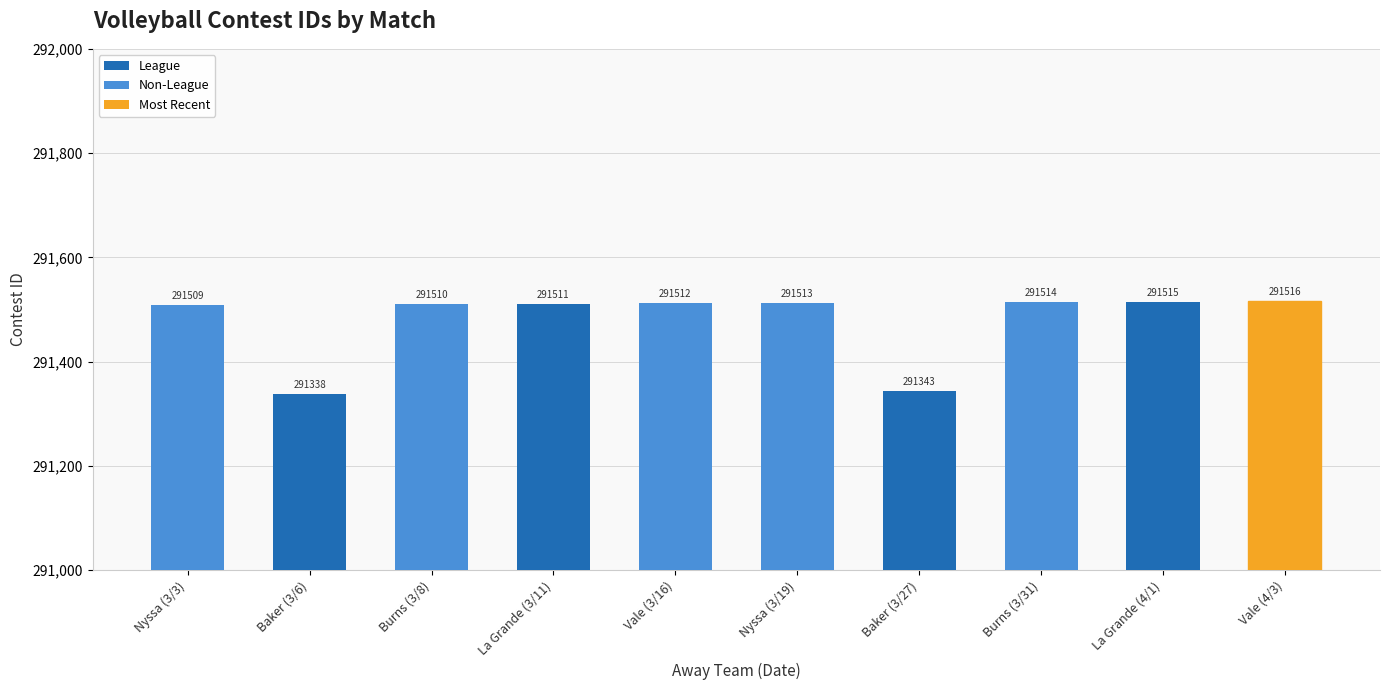

What is the minimum value shown in the chart?

291338